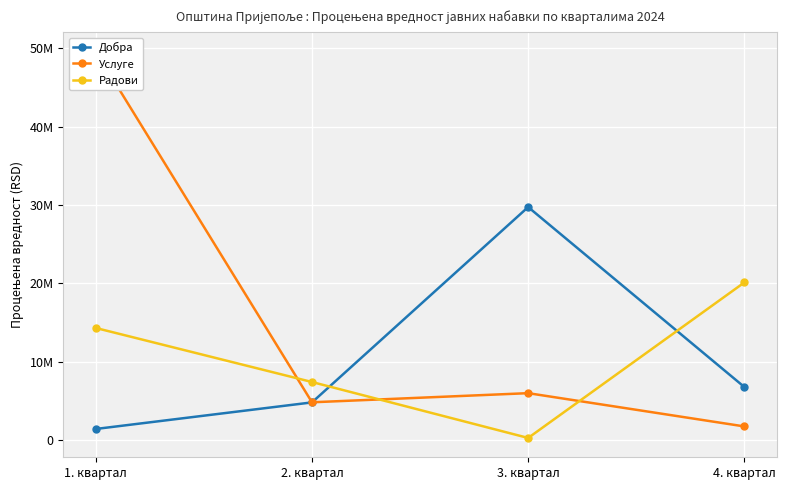

At how many categories does at least one series exceed 48718605?

1